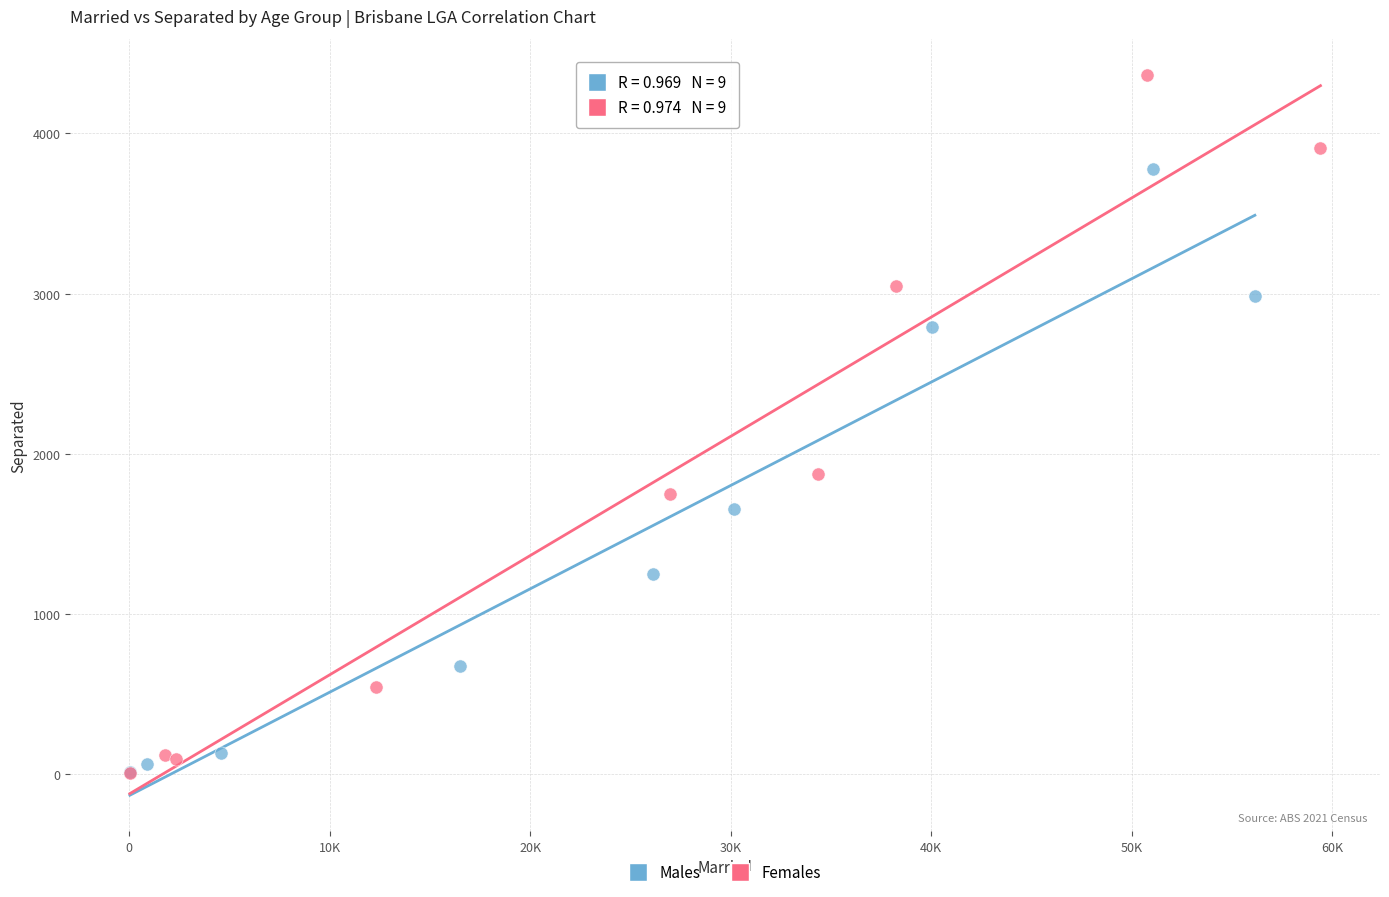

Which series has the widest spread of Y values?

Females